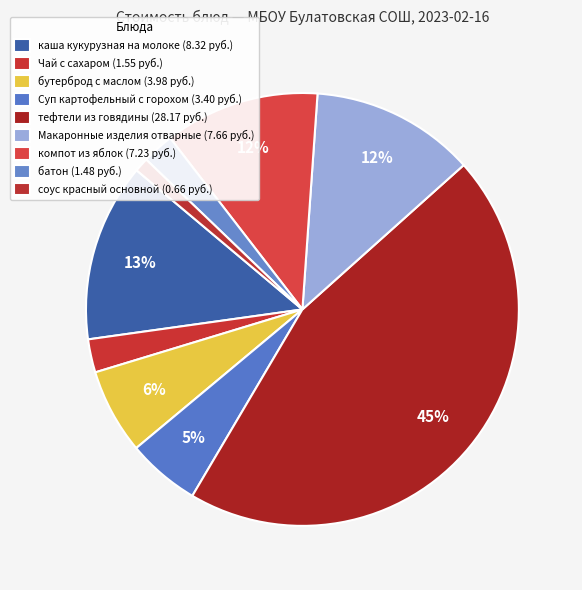

How many segments does this pie chart have?

9